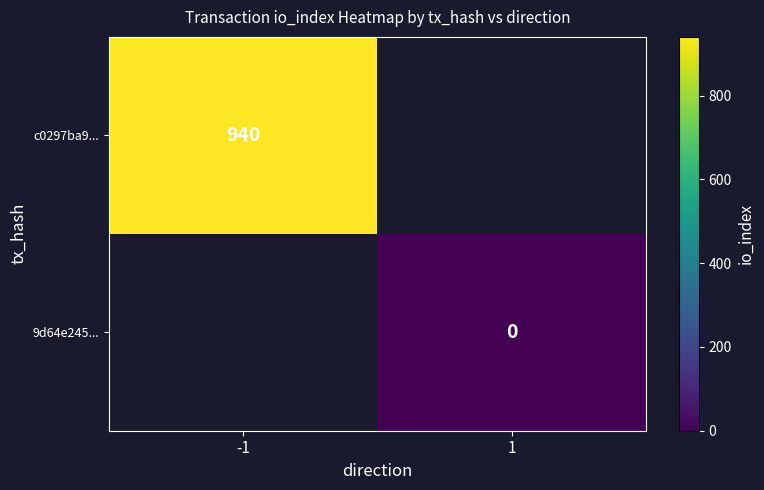

At how many categories does at least one series exceed 610?

1